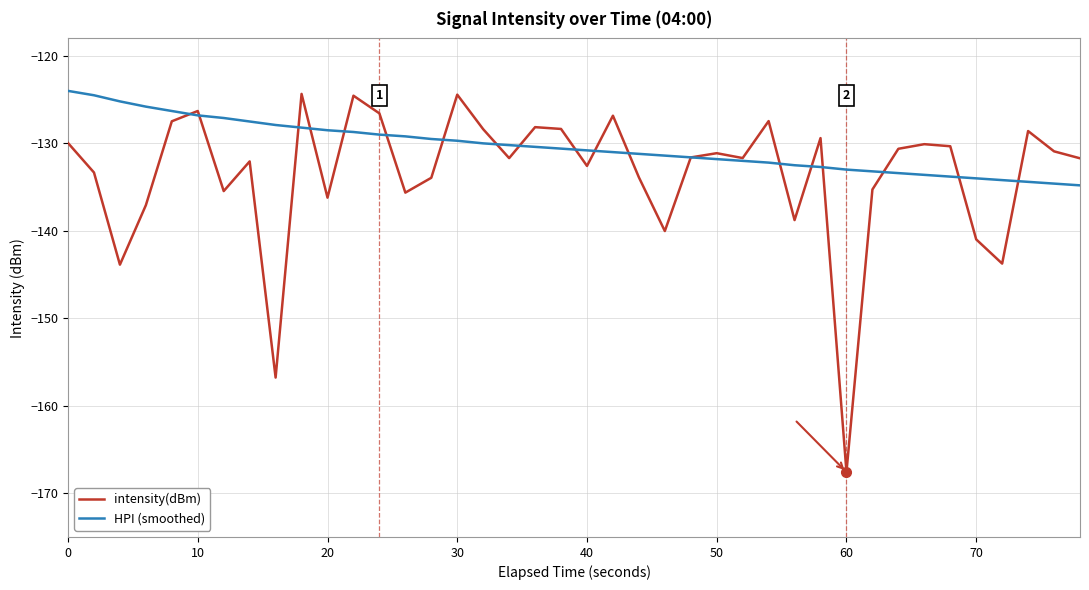

How many distinct data groups are displayed?

2